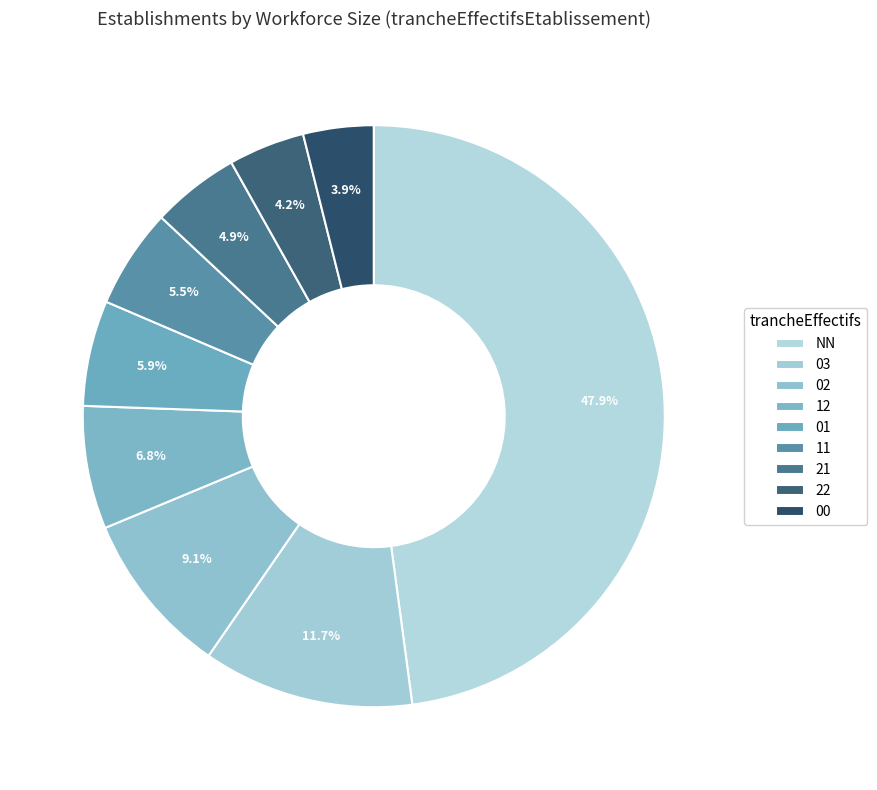

Rank the categories by value from lowest to highest.

00, 22, 21, 11, 01, 12, 02, 03, NN